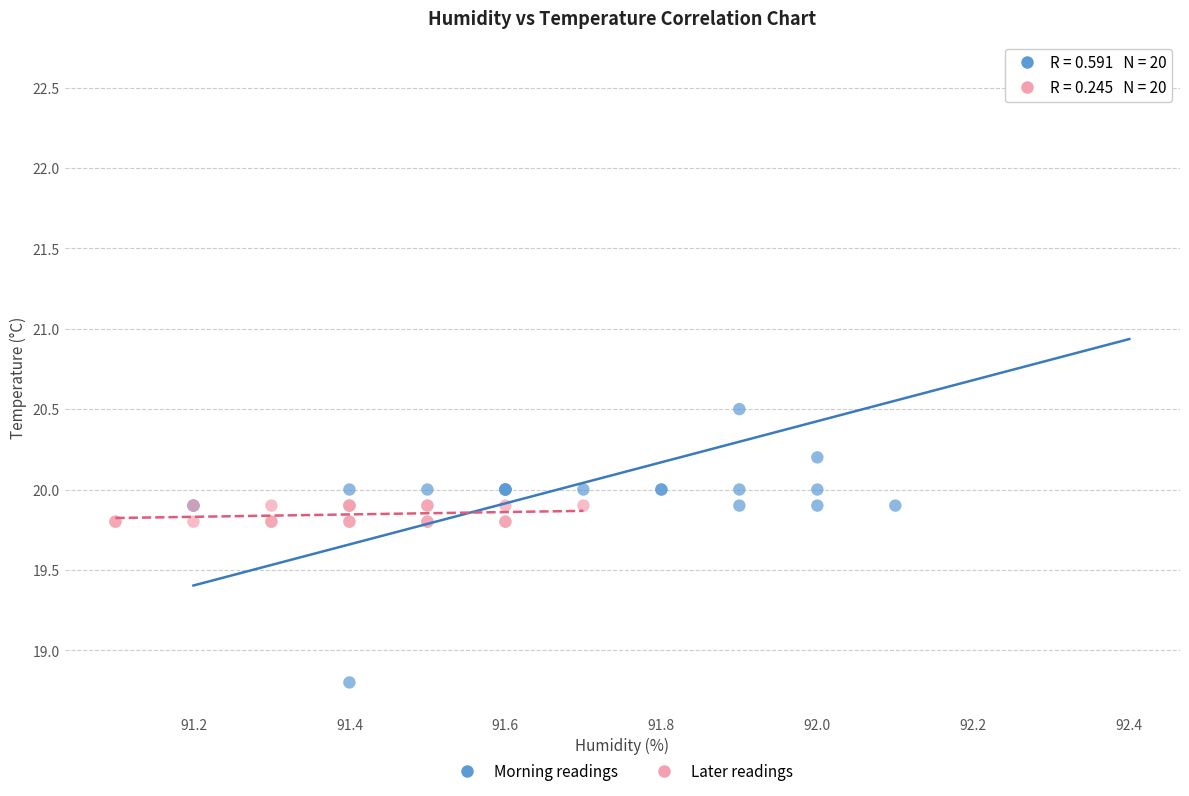

Which series contains the highest Y value?

Morning readings